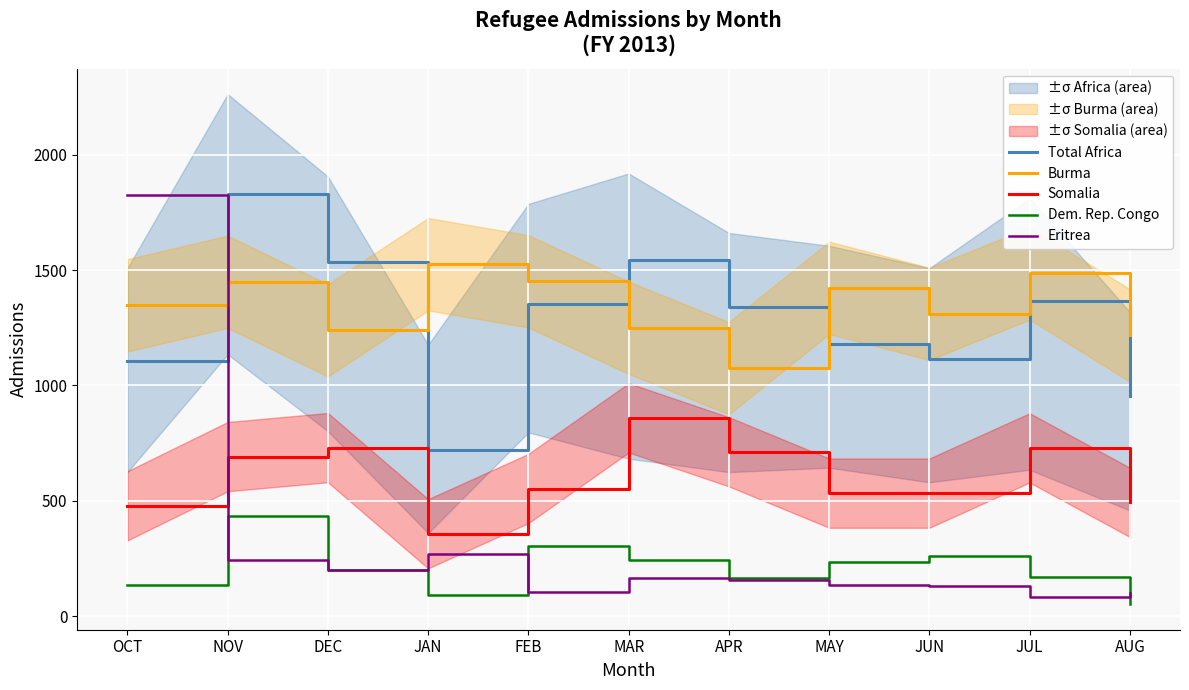

At which category is the sum across all series the highest?

OCT